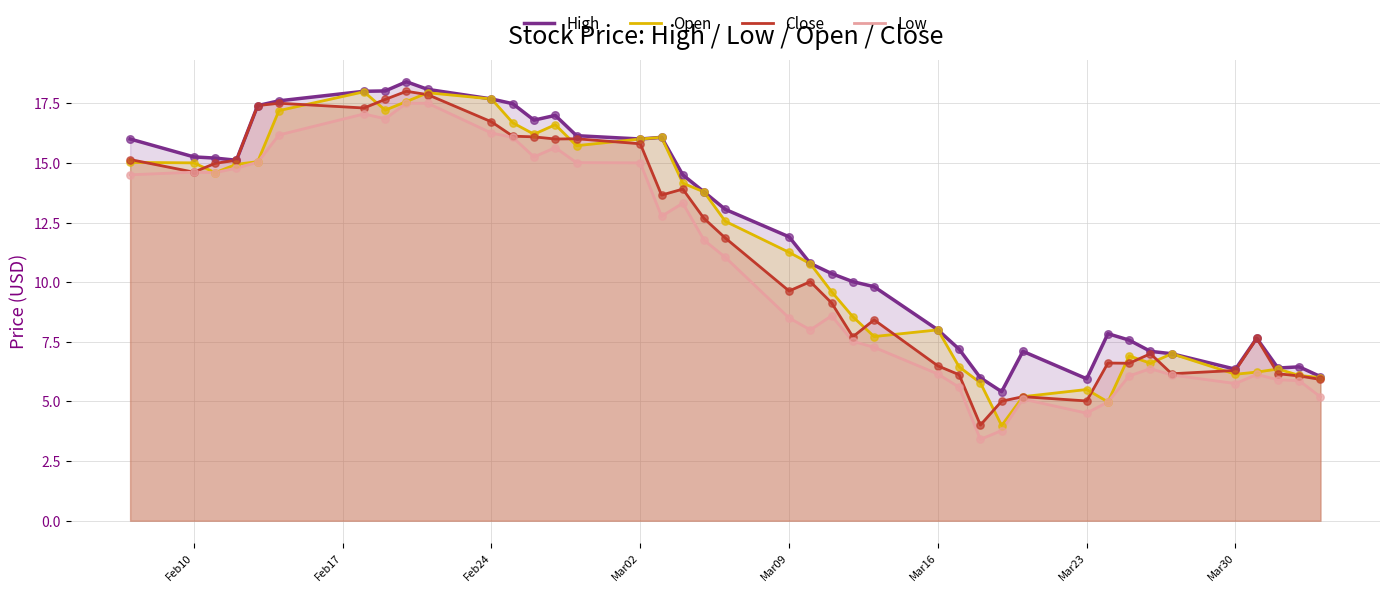

At how many categories does at least one series exceed 6?

37